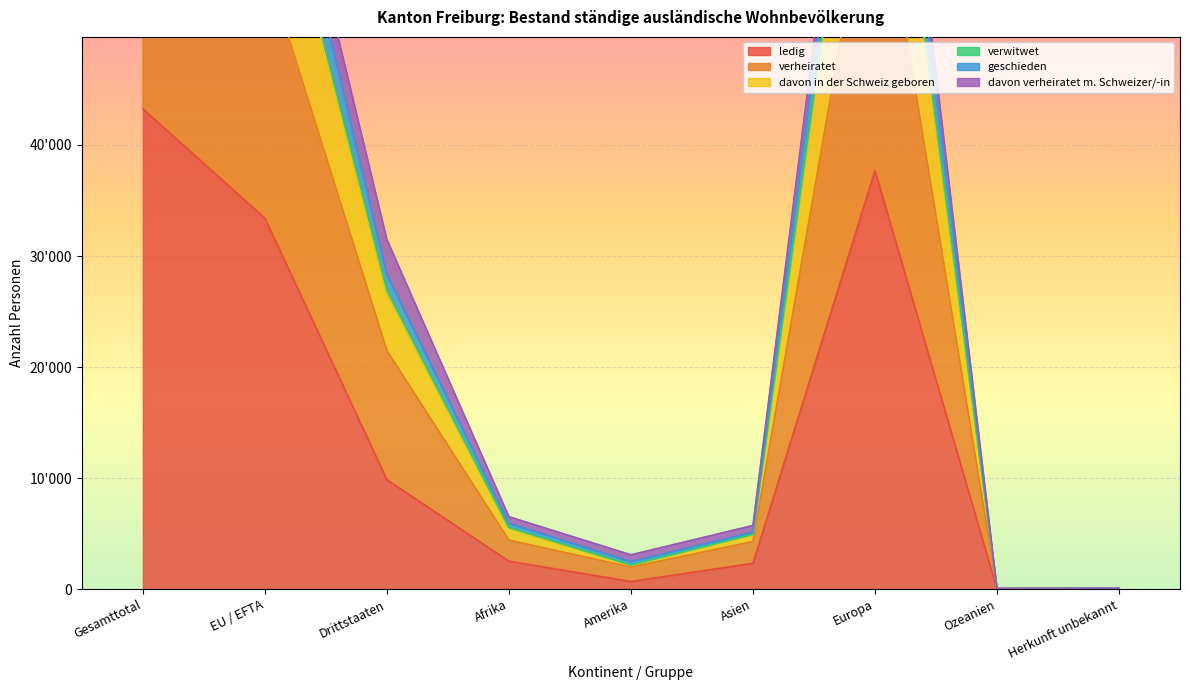

Which has a higher value, Europa or Drittstaaten?

Europa